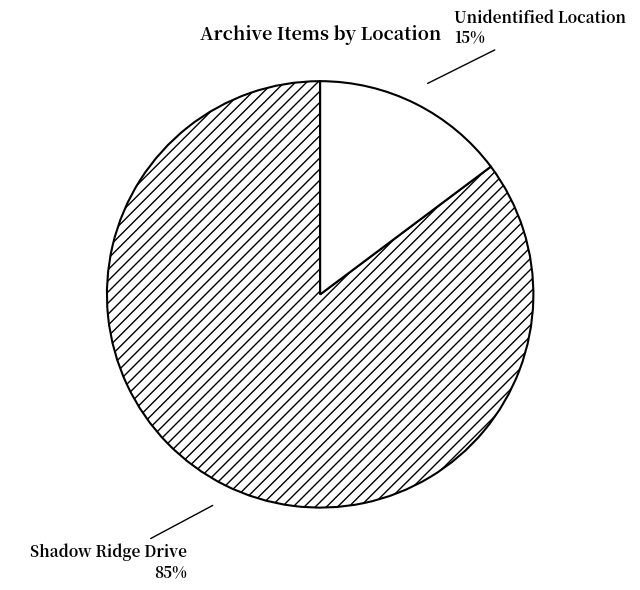

Count the number of slices in the pie.

2